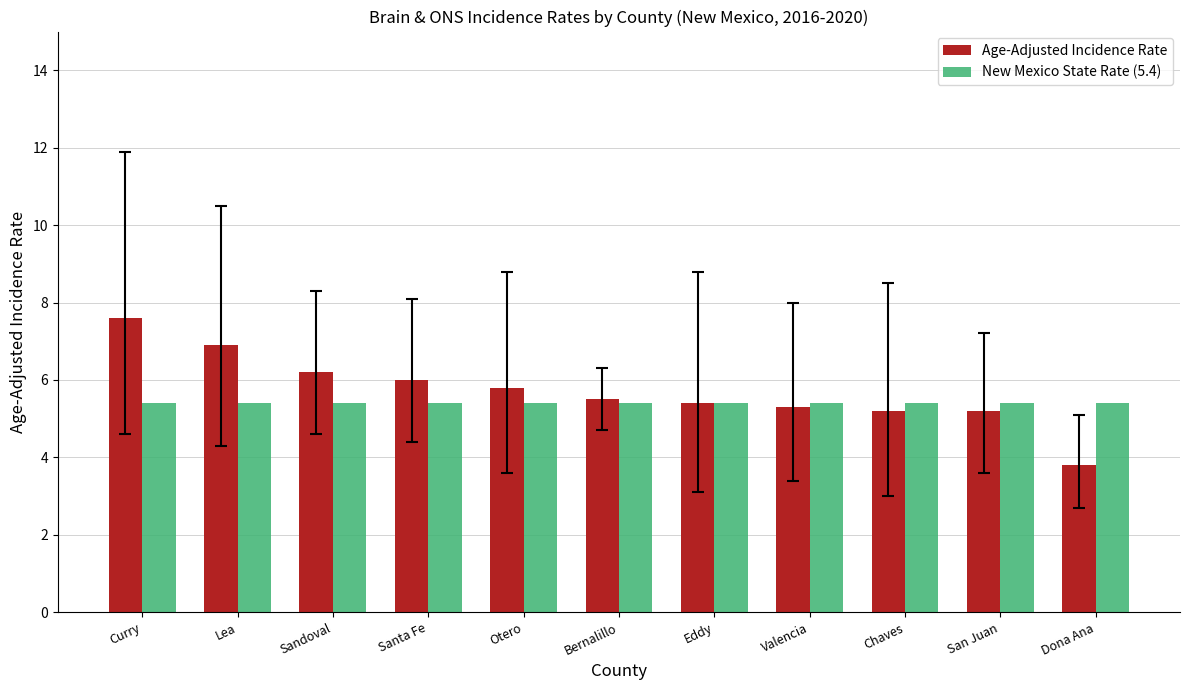

Which series has the largest range (max minus min)?

Age-Adjusted Incidence Rate